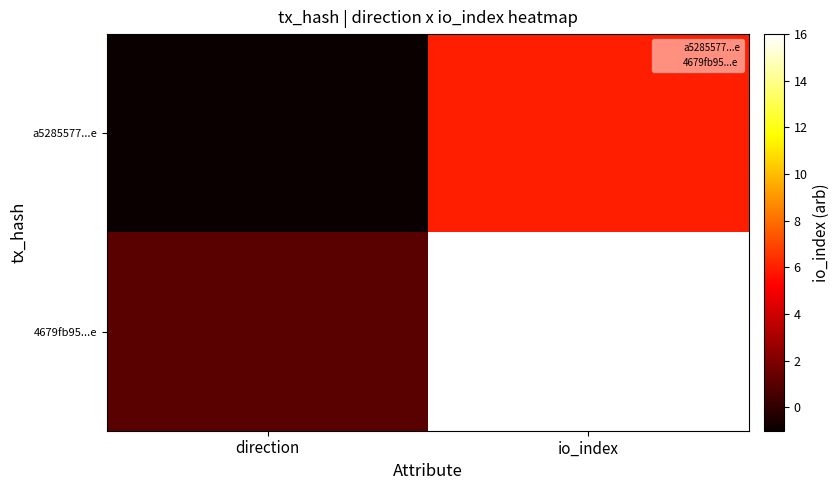

What is the greatest value displayed?

16